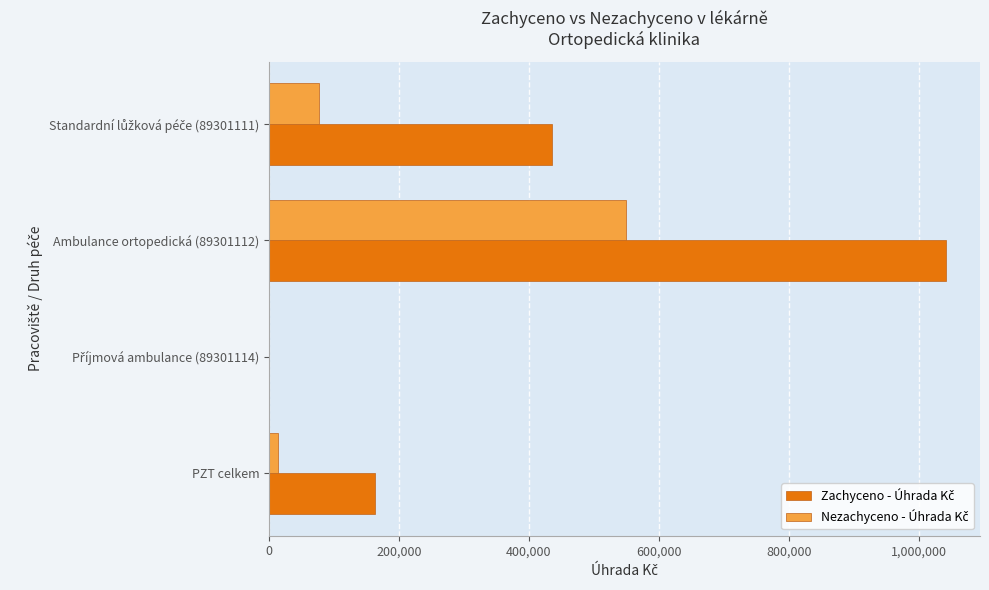

At which category is the sum across all series the highest?

Ambulance ortopedická (89301112)